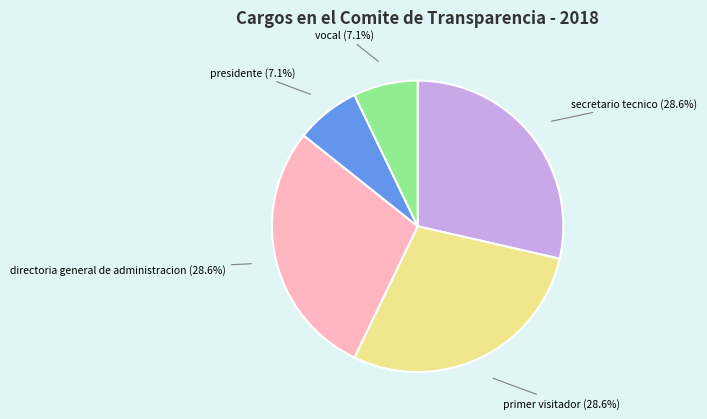

Does any single category account for the majority?

No